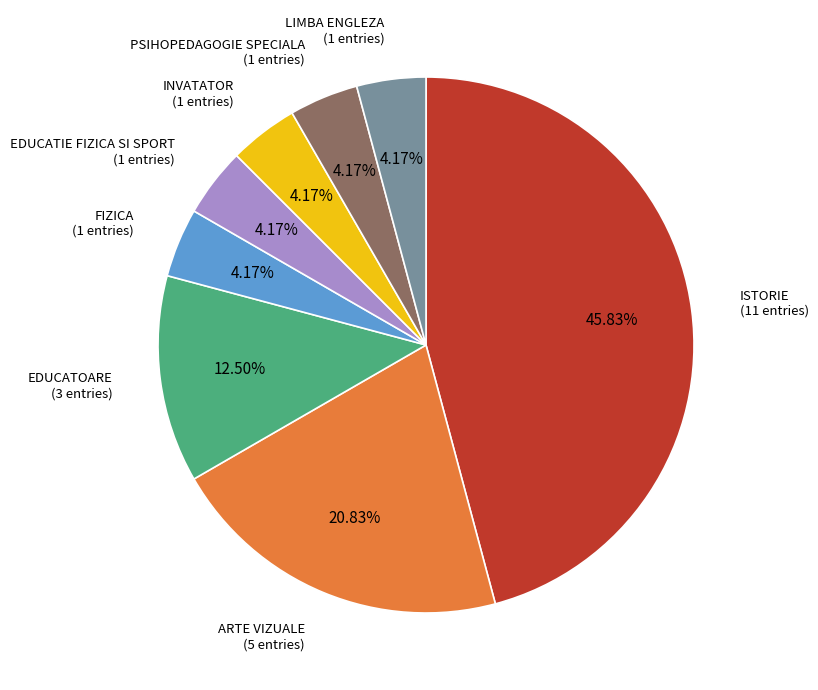

How many segments does this pie chart have?

8